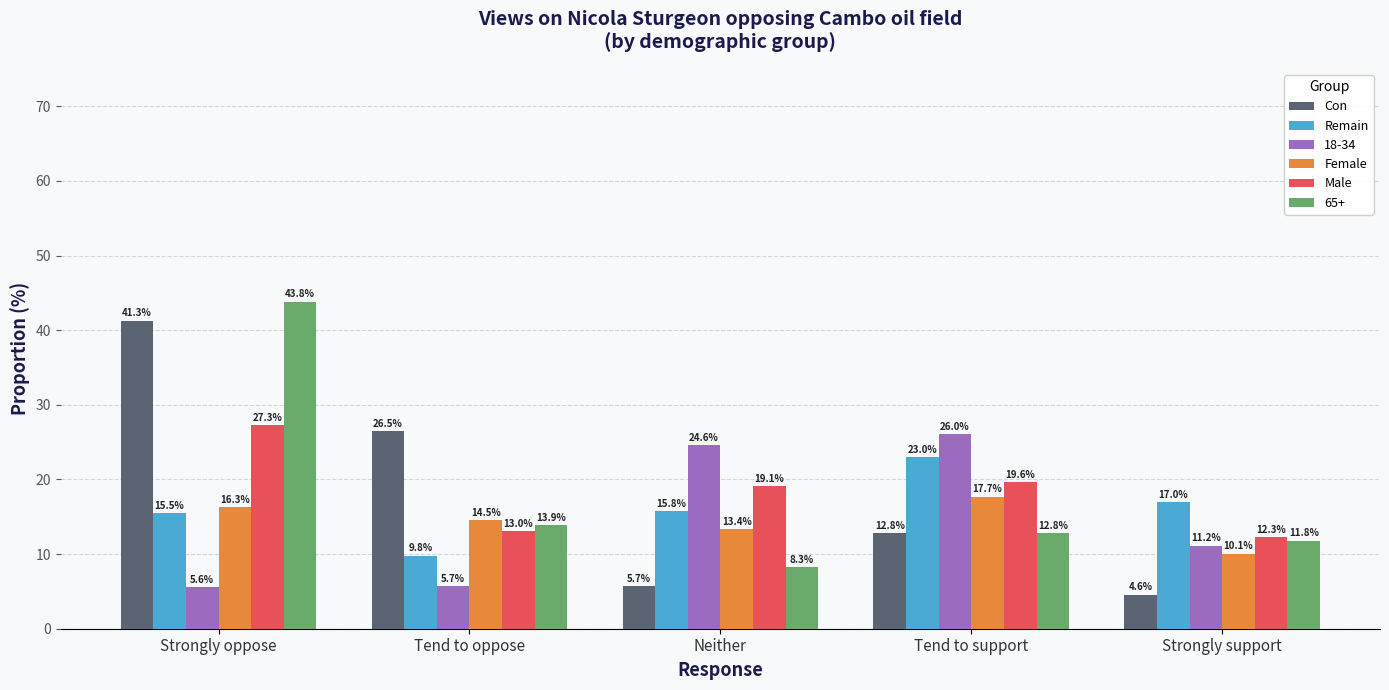

At how many categories does at least one series exceed 30?

1